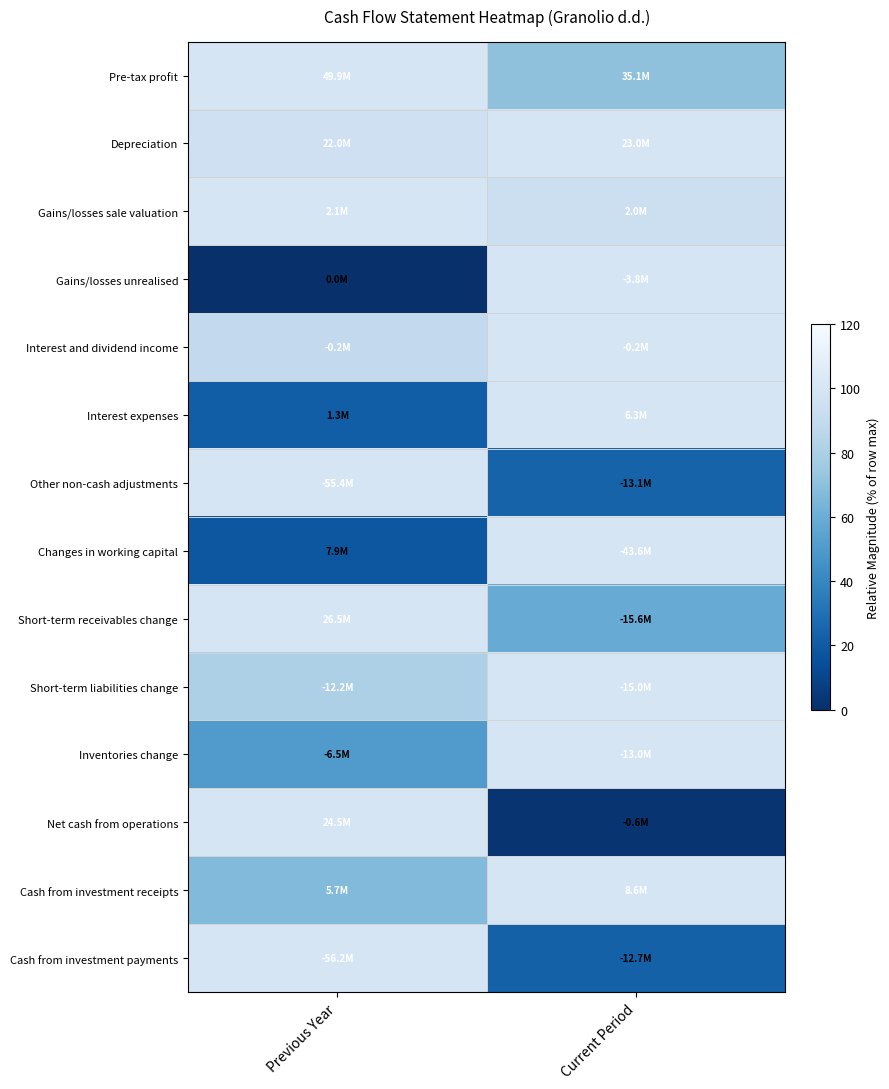

Reading left to right, what are all the values shown in this chart?

Pre-tax profit: Previous Year=100.0	Current Period=70.4
Depreciation: Previous Year=95.5	Current Period=100.0
Gains/losses sale valuation: Previous Year=100.0	Current Period=93.9
Gains/losses unrealised: Previous Year=0.0	Current Period=100.0
Interest and dividend income: Previous Year=88.6	Current Period=100.0
Interest expenses: Previous Year=21.1	Current Period=100.0
Other non-cash adjustments: Previous Year=100.0	Current Period=23.6
Changes in working capital: Previous Year=18.0	Current Period=100.0
Short-term receivables change: Previous Year=100.0	Current Period=58.7
Short-term liabilities change: Previous Year=80.9	Current Period=100.0
Inventories change: Previous Year=50.3	Current Period=100.0
Net cash from operations: Previous Year=100.0	Current Period=2.5
Cash from investment receipts: Previous Year=66.6	Current Period=100.0
Cash from investment payments: Previous Year=100.0	Current Period=22.6